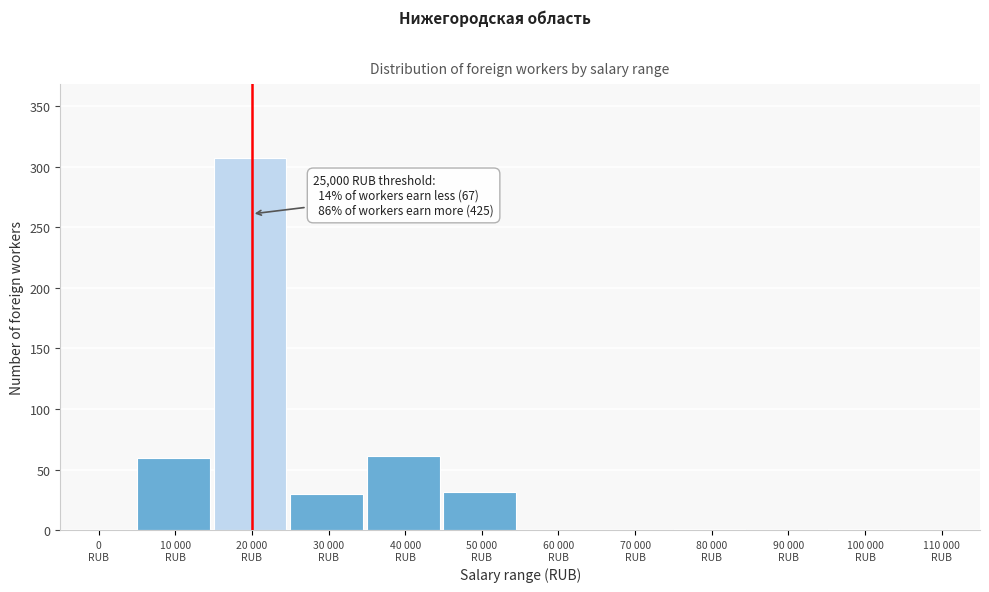

What is the maximum value shown in the chart?

307